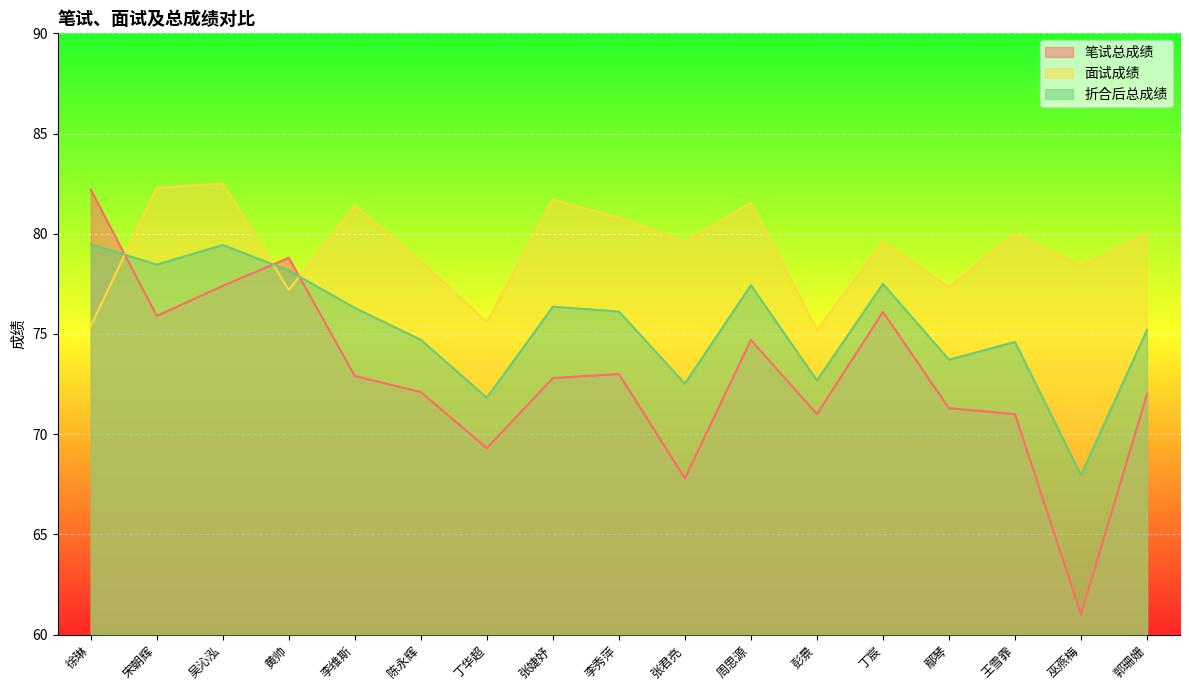

Which series has the widest spread of values?

笔试总成绩